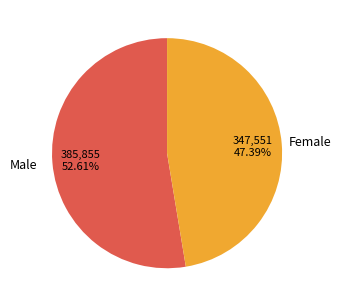

Does Female represent more than half of the total?

No